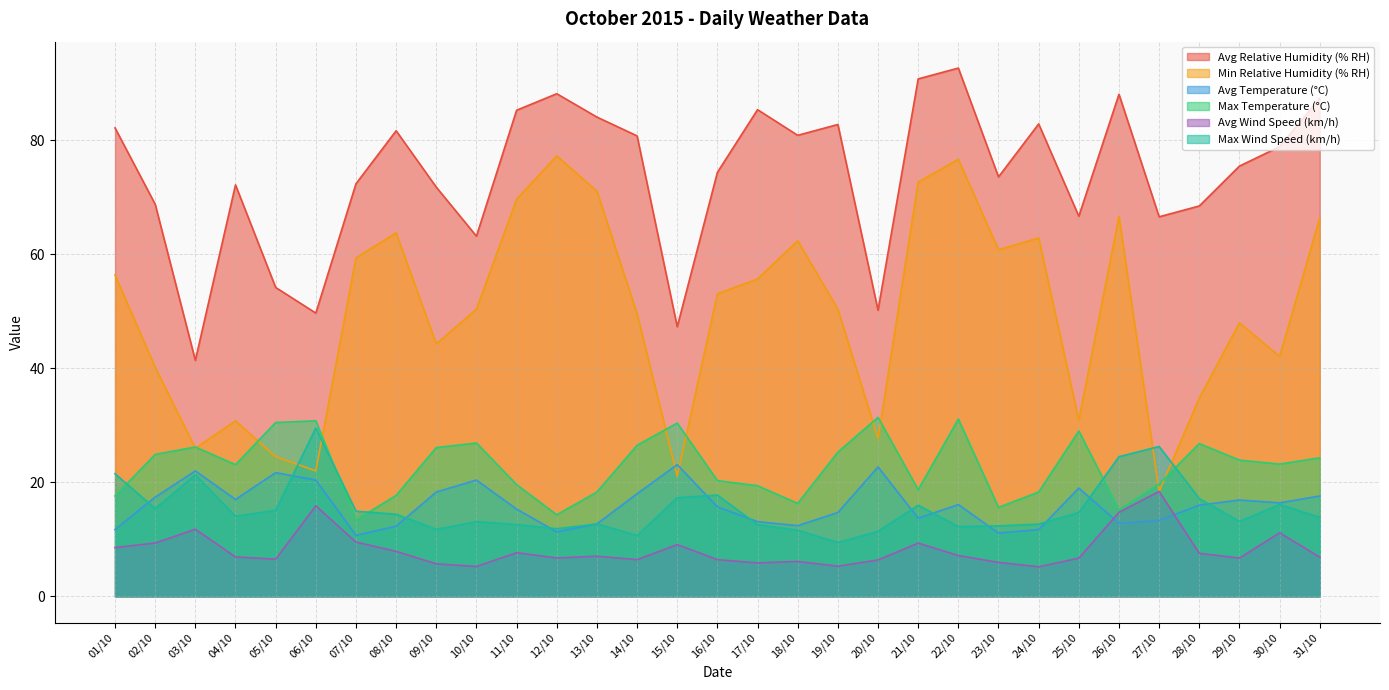

True or false: Max Temperature (°C) and Avg Relative Humidity (% RH) cross at least once.

False